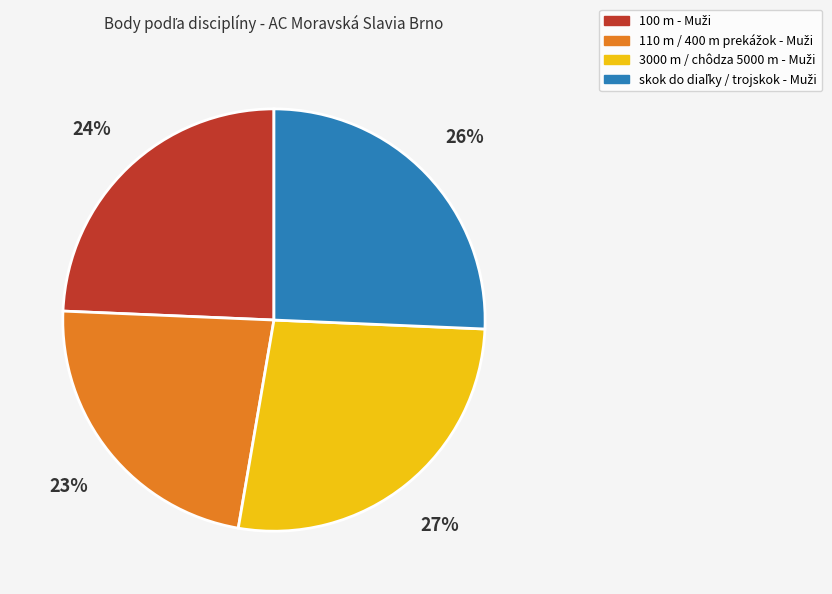

Is there a majority slice in this chart?

No